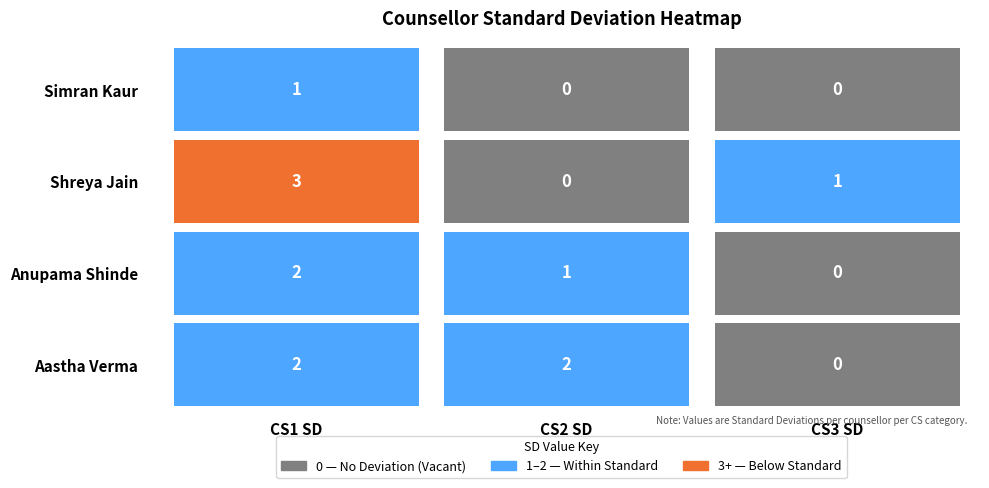

List the series in order of their peak value, highest first.

Shreya Jain, Anupama Shinde, Aastha Verma, Simran Kaur